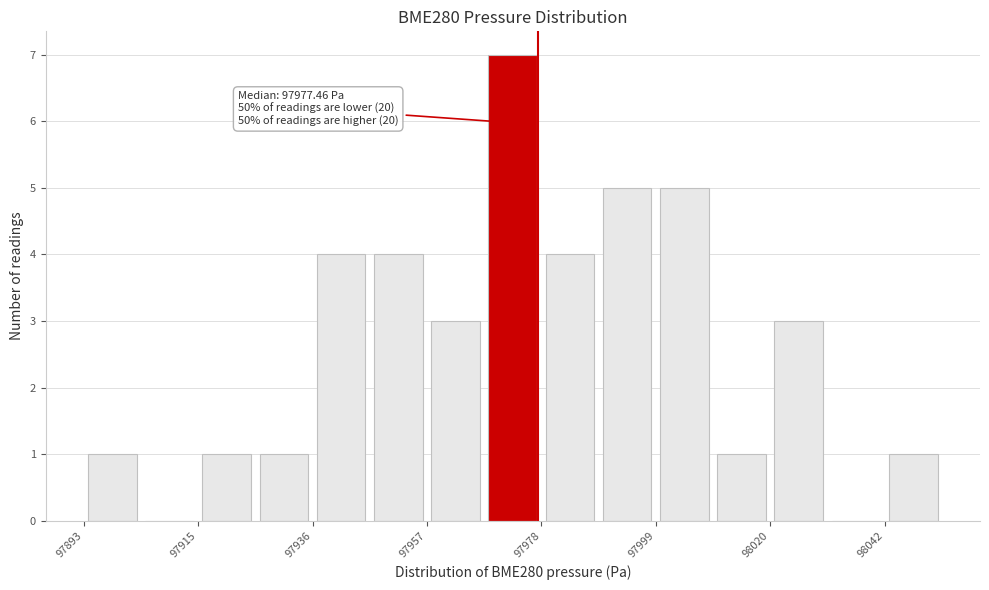

Read against the x-axis, roughly where is the centre of the tallest bar?

97975